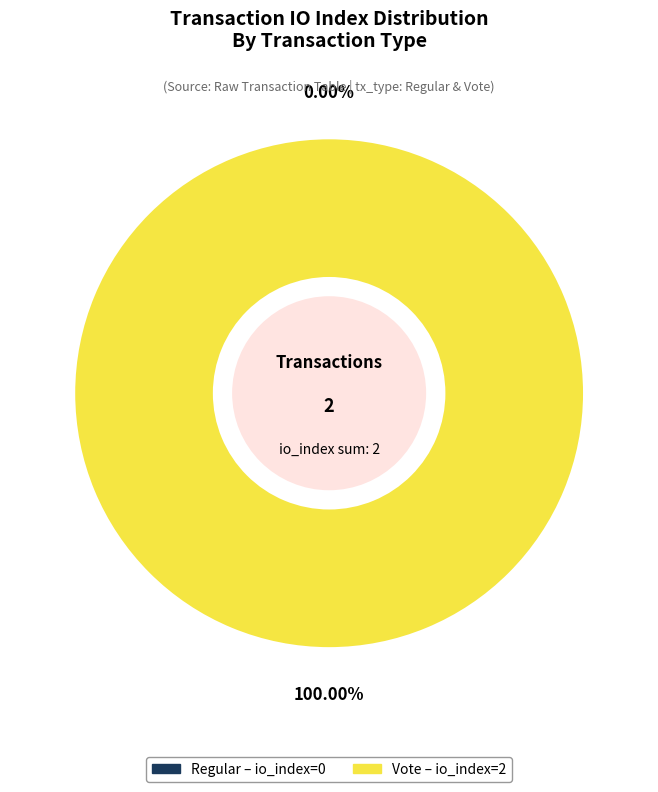

What is the total percentage of Regular (io_index=0) and Vote (io_index=2)?

100.0%